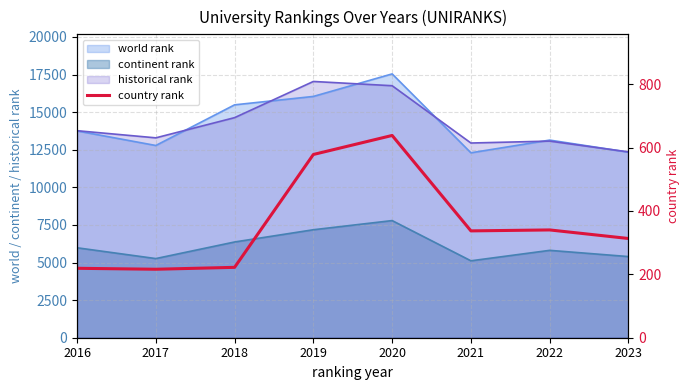

How many values are below 337?

4